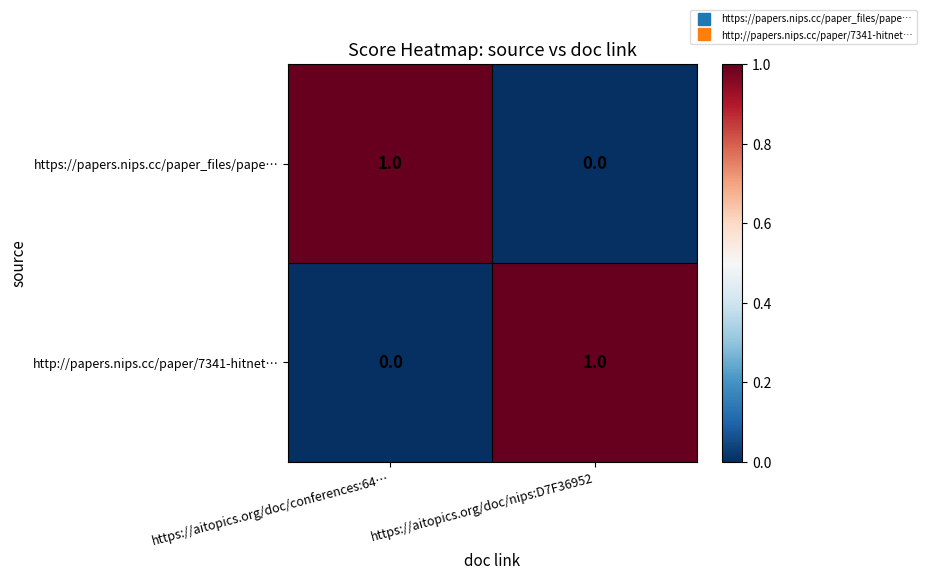

Where is http://papers.nips.cc/paper/7341-hitnet… nearest to the value 0?

https://aitopics.org/doc/conferences:64…